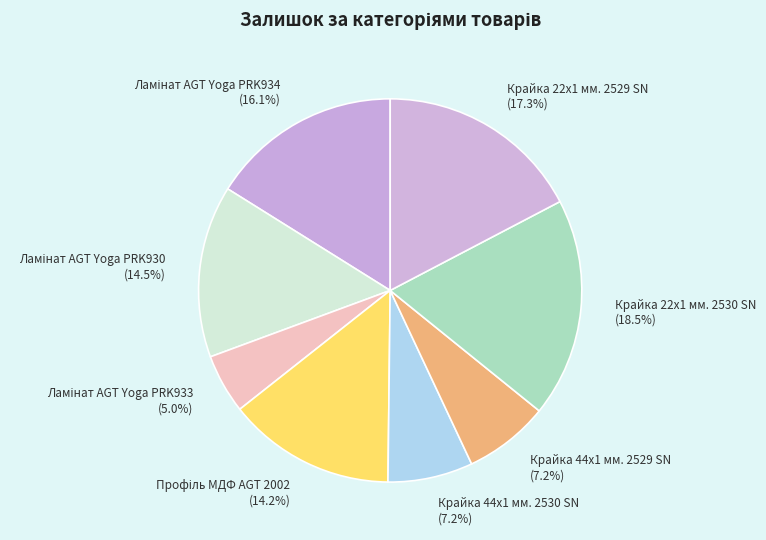

What portion of the pie excludes Крайка 22x1 мм. 2529 SN (17.3%)?

82.7%